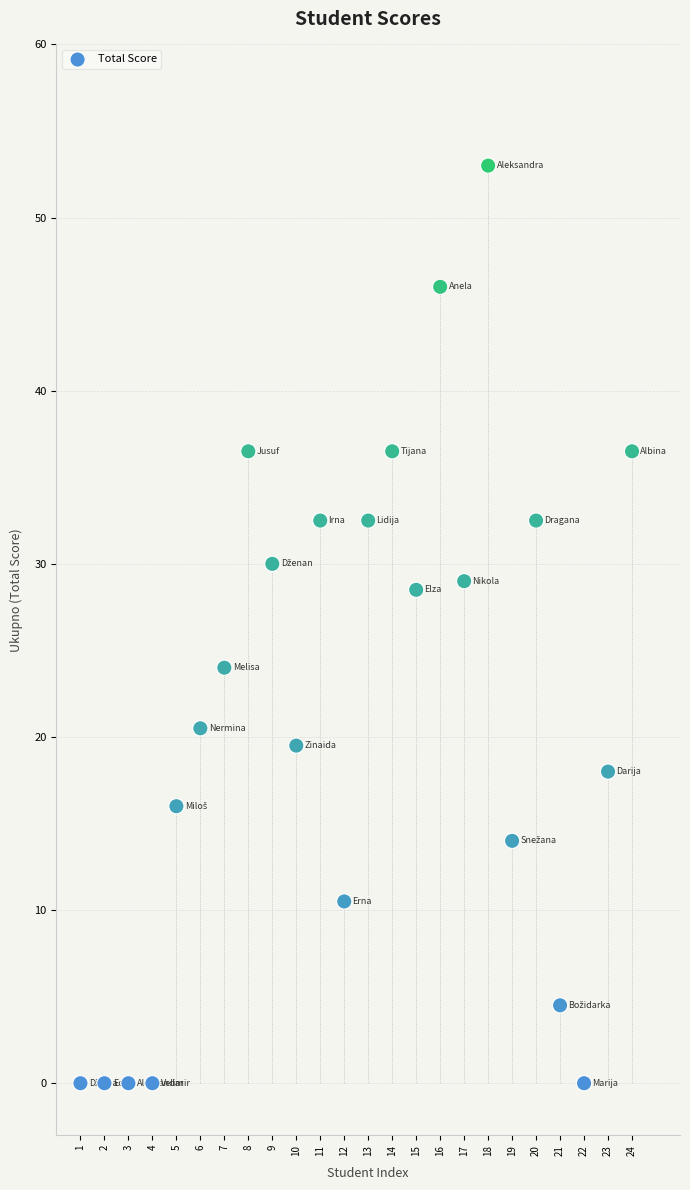

What is the range of Y values (max minus min)?

53.0